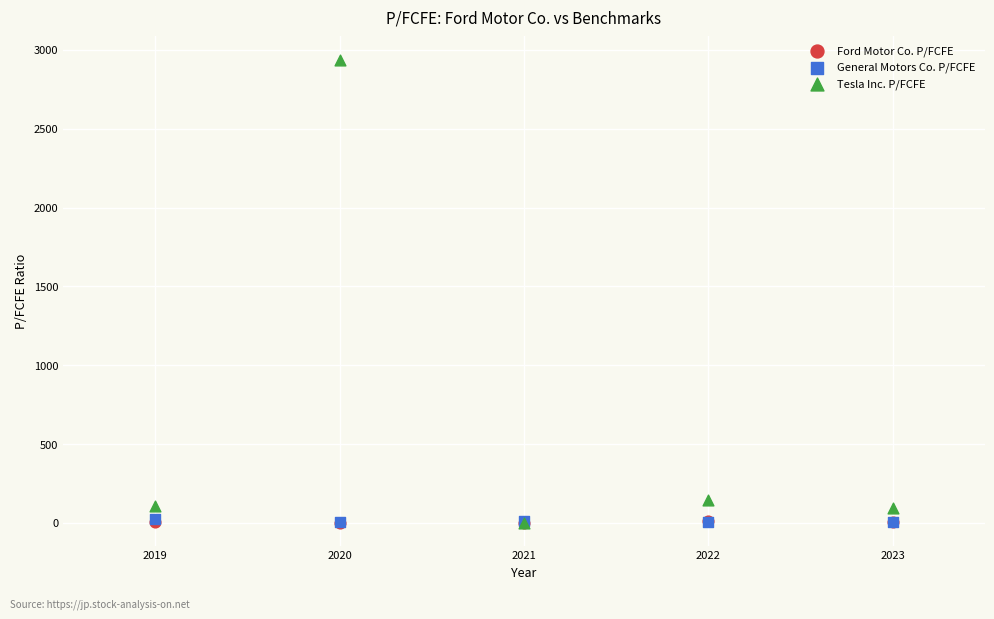

Which series reaches the maximum Y coordinate?

Tesla Inc. P/FCFE